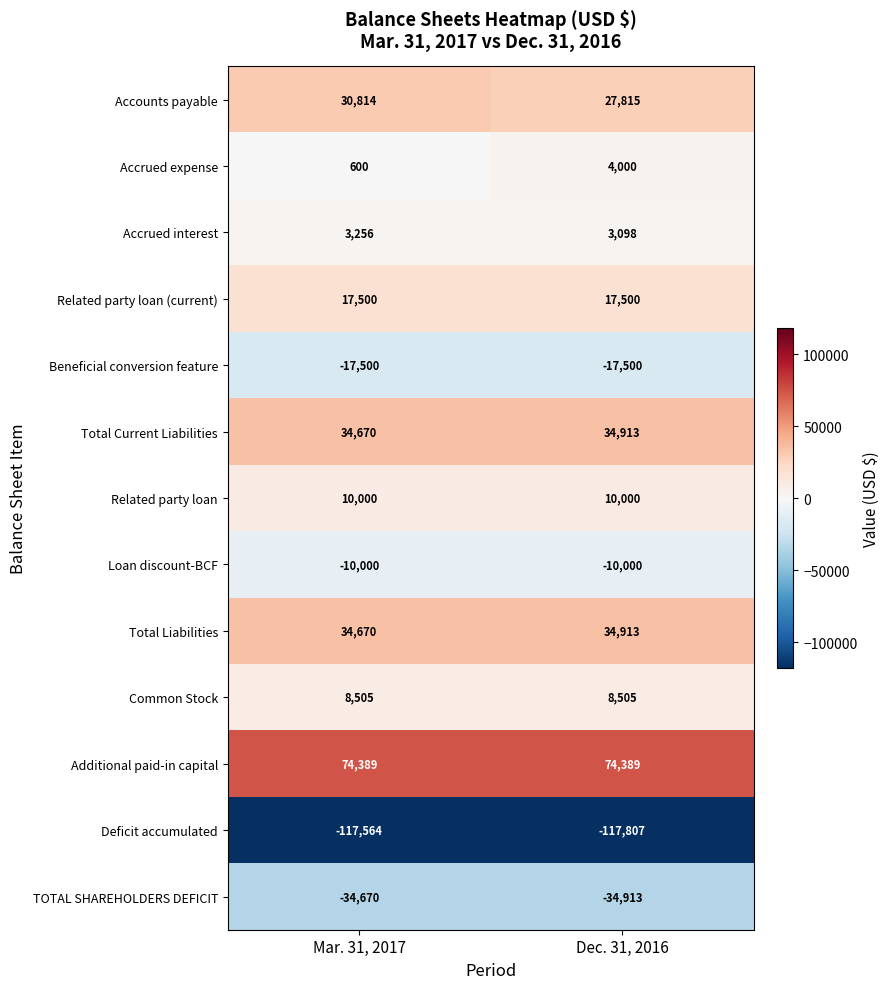

What is the sum of the Accounts payable values at Mar. 31, 2017 and Dec. 31, 2016?

58629